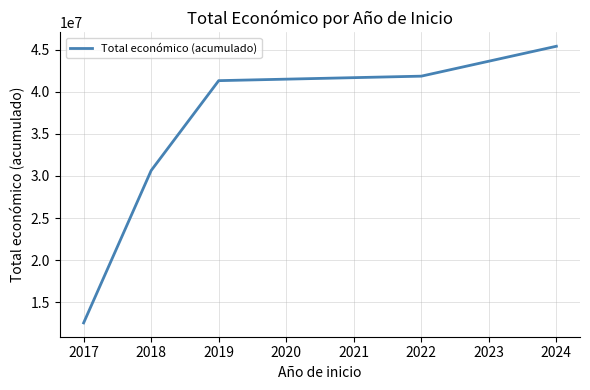

What is the average value?

34352573